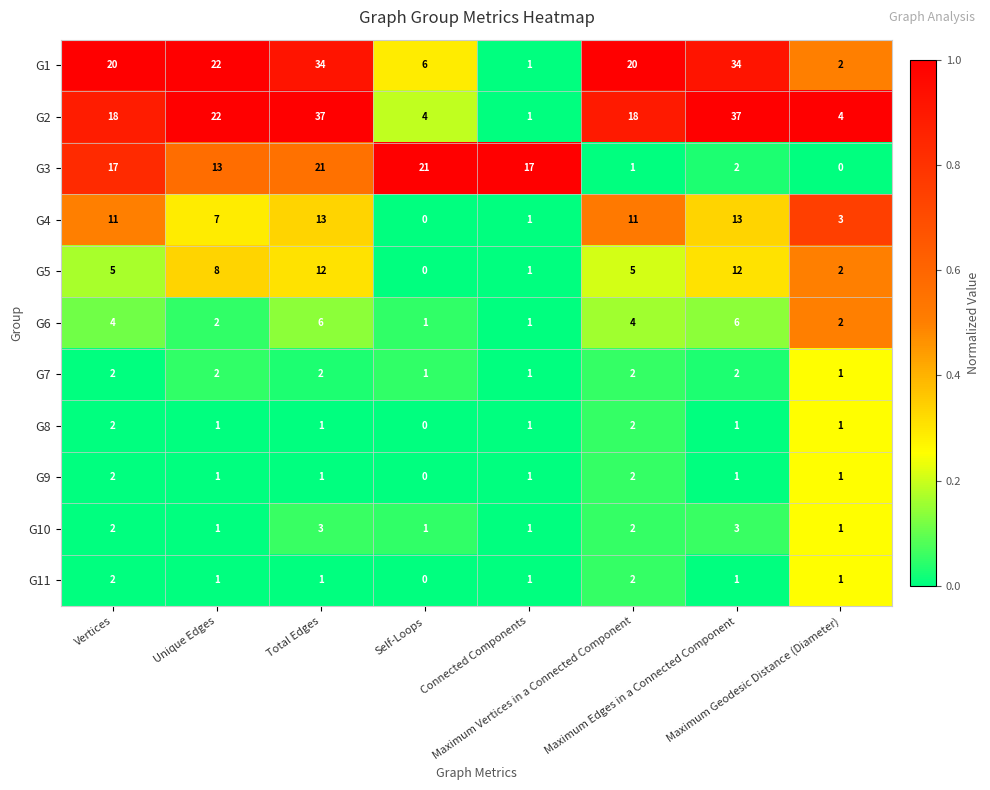

What is the maximum value shown in the chart?

37